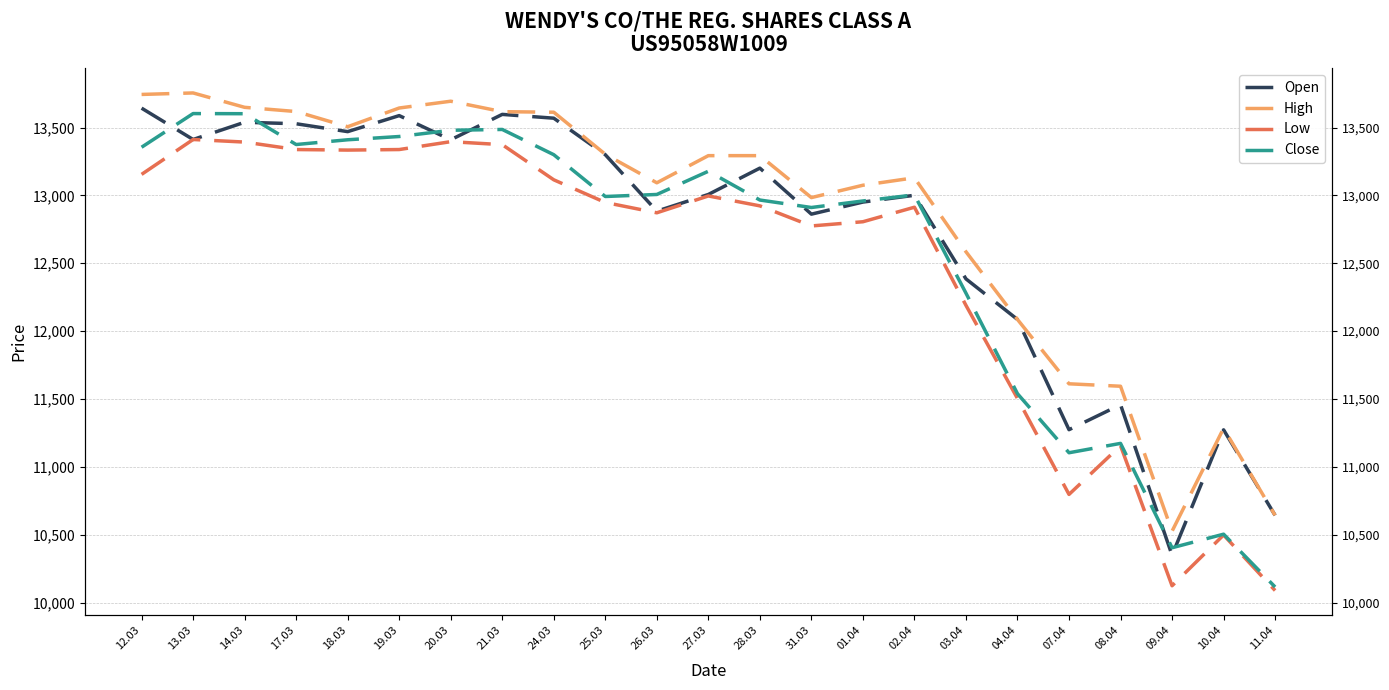

What position from the right is 20.03?

17